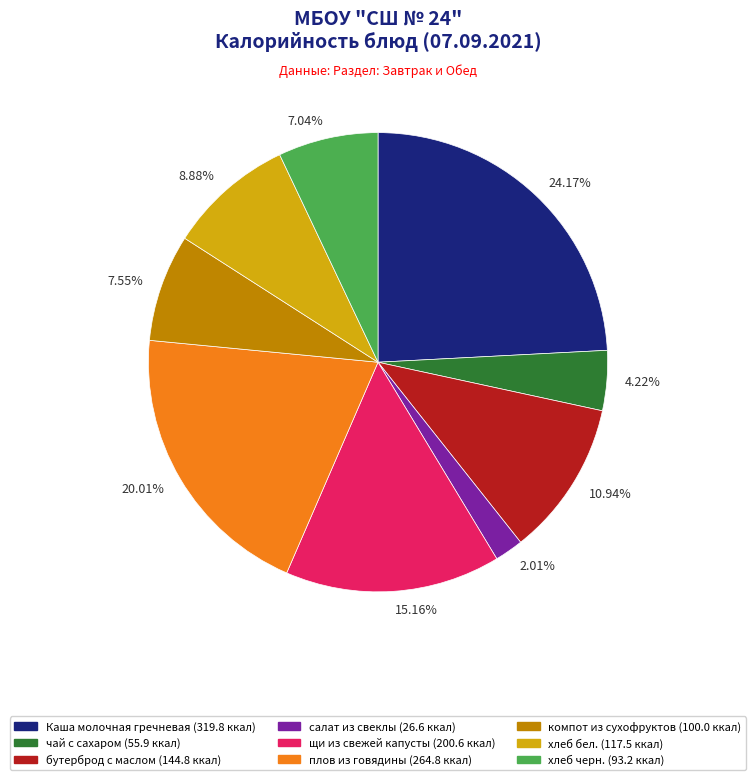

How many segments does this pie chart have?

9